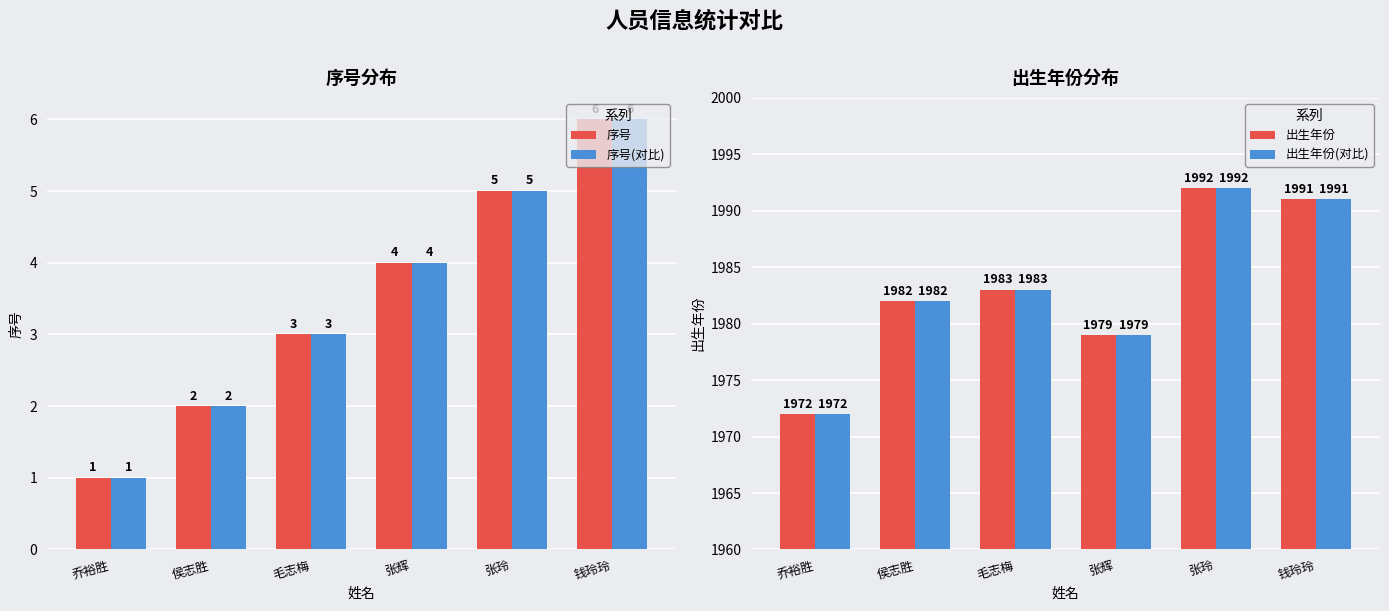

Which series has the largest total across all categories?

出生年份